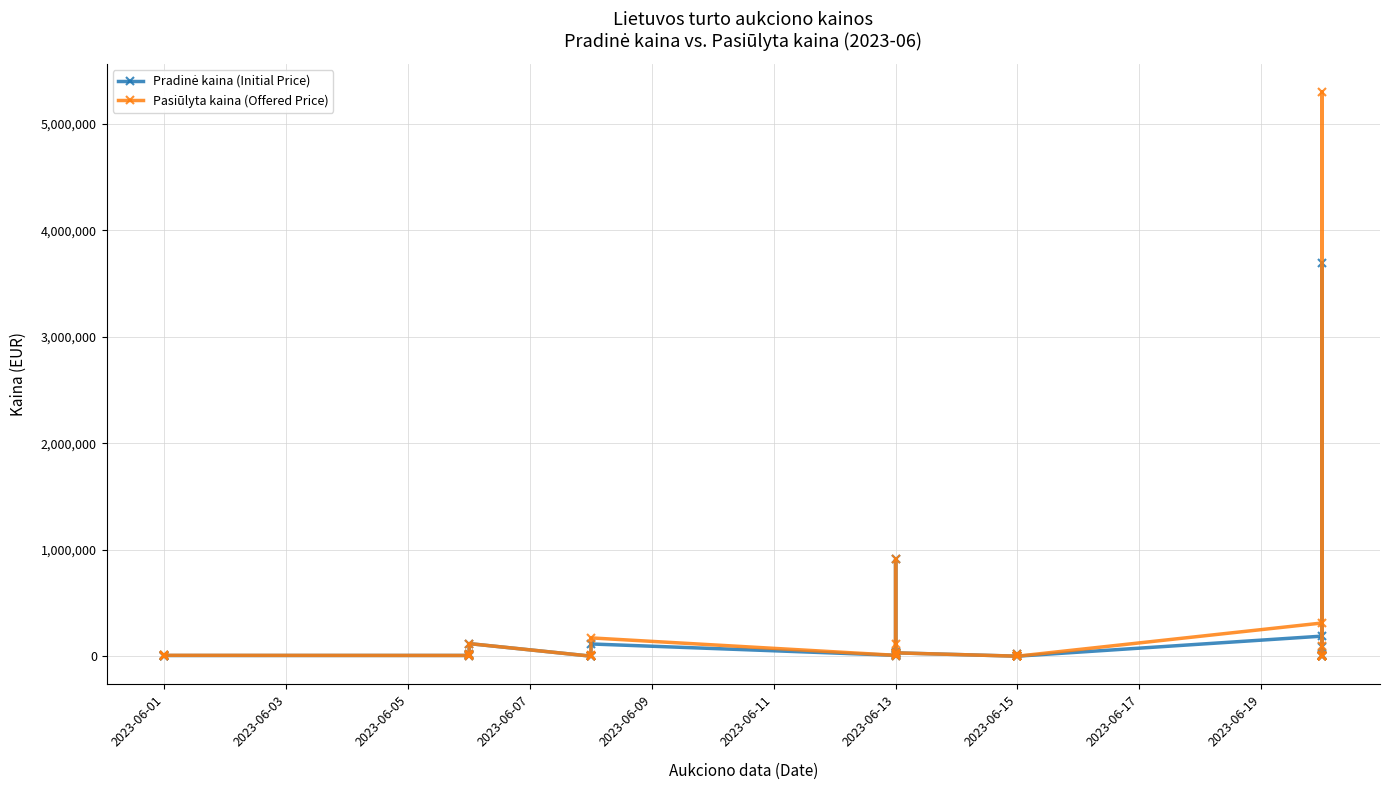

What is the difference between the second highest and second lowest values in the Pradinė kaina (Initial Price) series?

910978